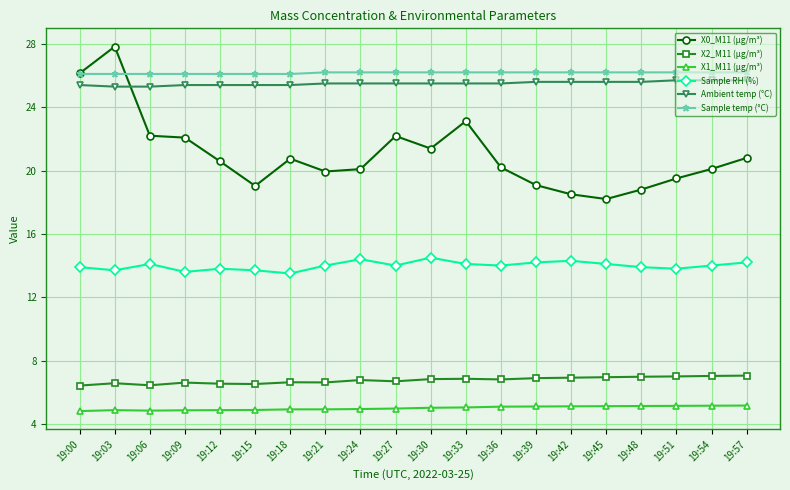

What is the total value across all series at 19:03?

104.4